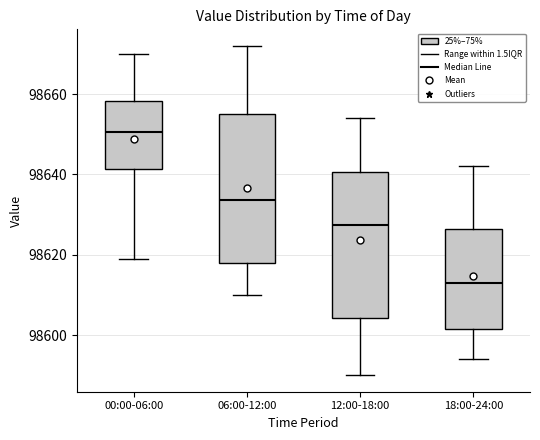

Reading left to right, transcribe this box plot: for each box, give where its median line is, the range the box spans, and where its two whiskers end, as read against the y-axis. The values are not printed on the chart, so give them approximately, as read against the axis.

00:00-06:00: median 98650, box 98642 to 98658, whiskers 98620 to 98670
06:00-12:00: median 98634, box 98618 to 98656, whiskers 98610 to 98672
12:00-18:00: median 98628, box 98604 to 98640, whiskers 98590 to 98654
18:00-24:00: median 98614, box 98602 to 98626, whiskers 98594 to 98642